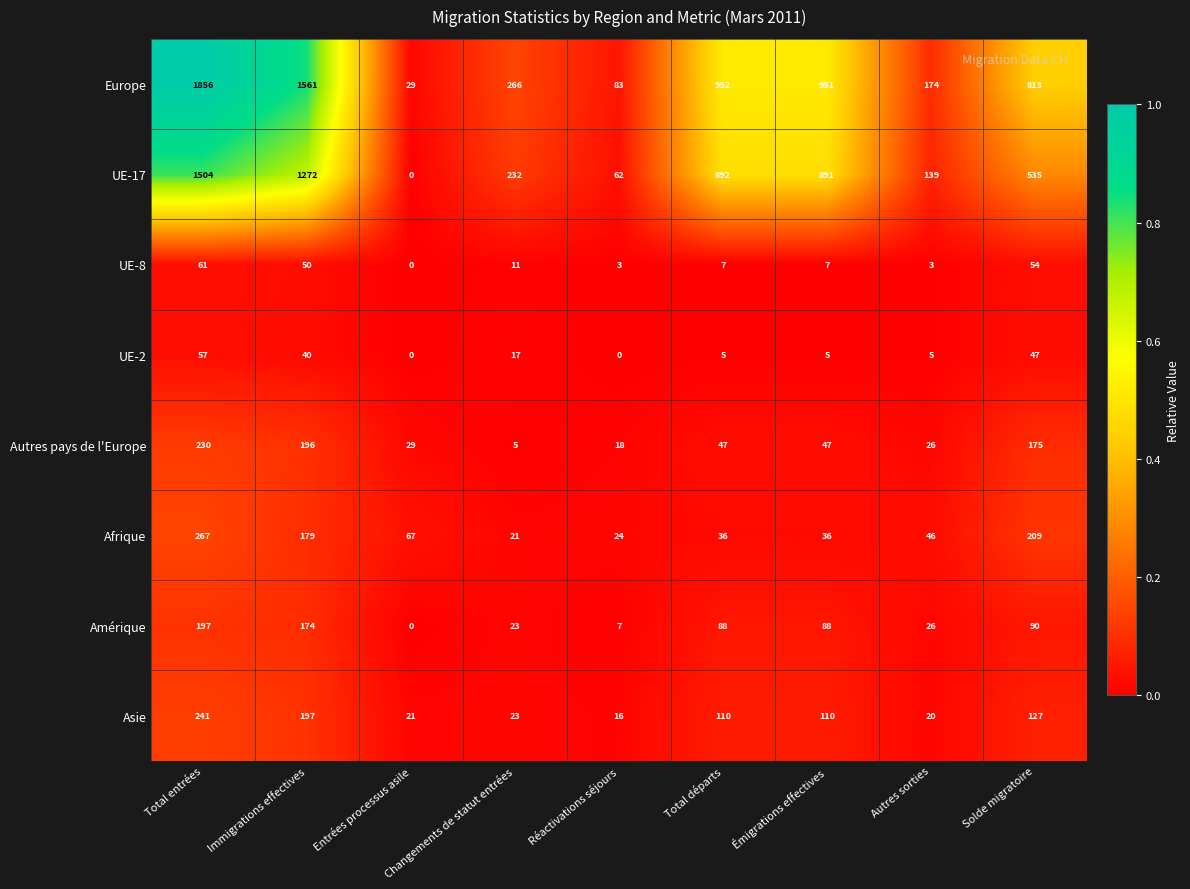

Which series has the largest total across all categories?

Europe